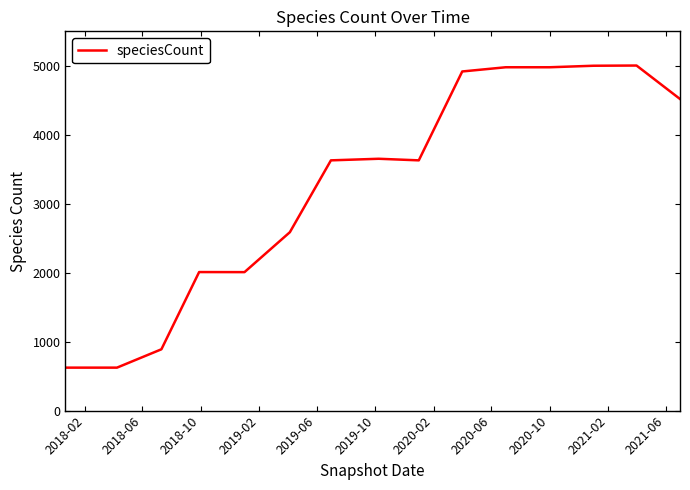

What is the smallest value displayed?

623